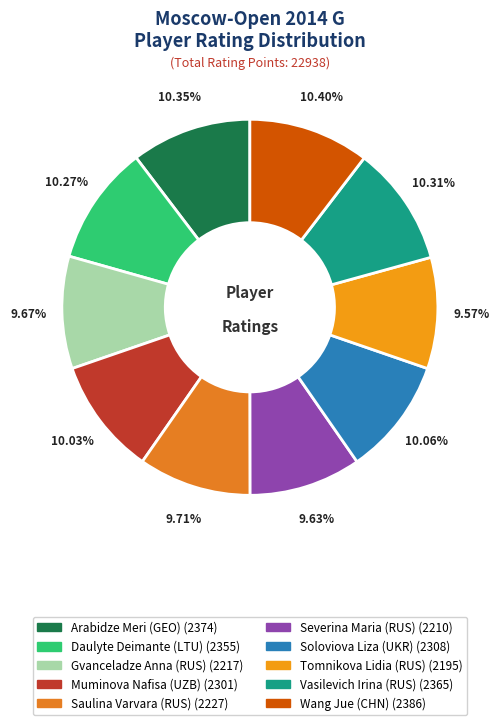

Combined, do Arabidze Meri (GEO) and Saulina Varvara (RUS) account for over 50%?

No